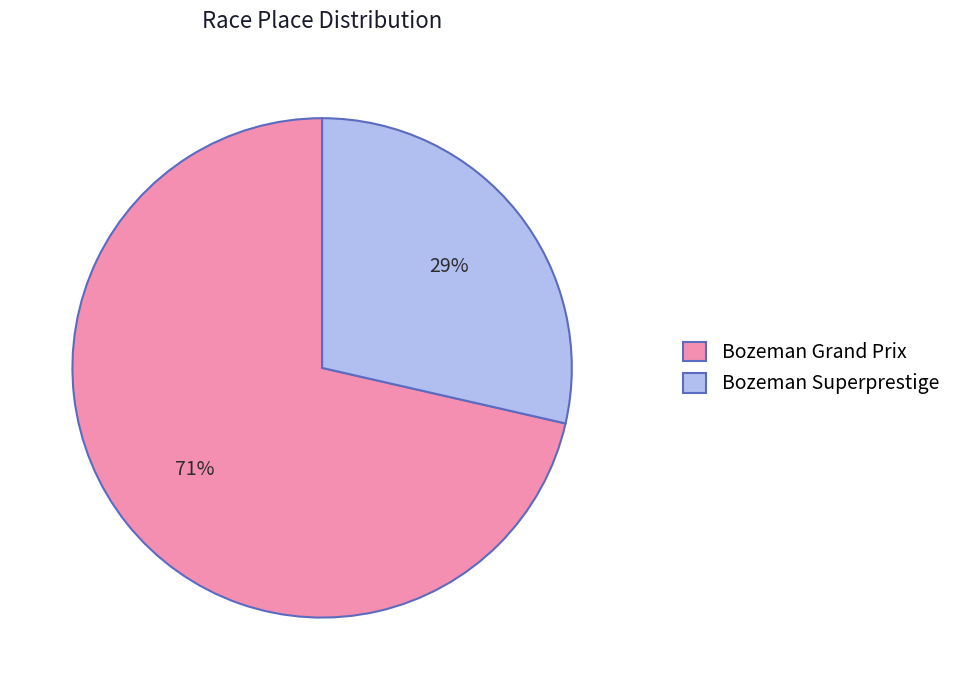

To the nearest percent, what portion does Bozeman Superprestige represent?

29%